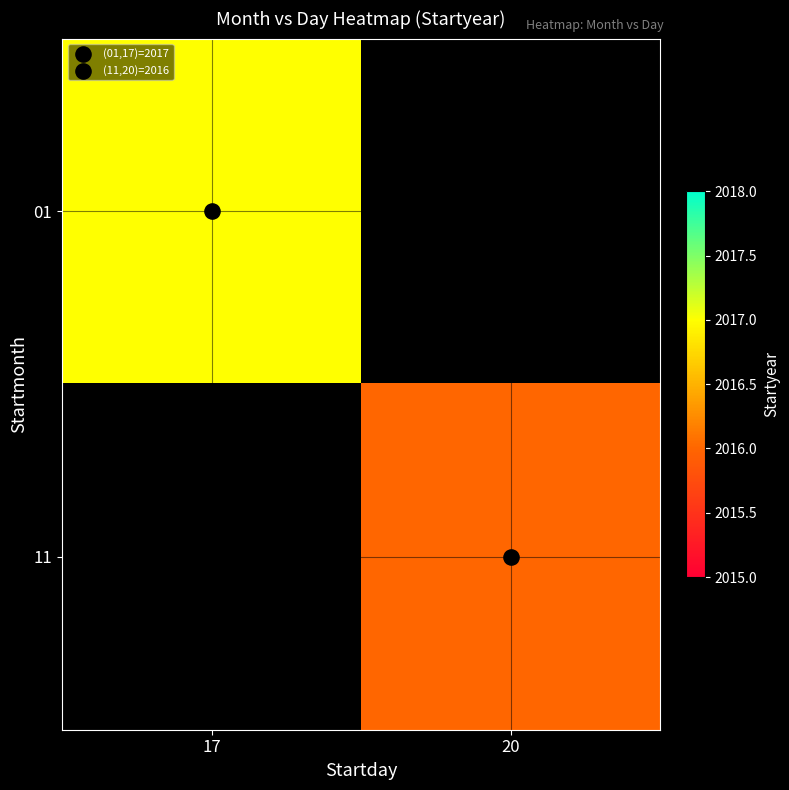

Is the value of 11 at 17 greater than the value of 01 at 20?

No